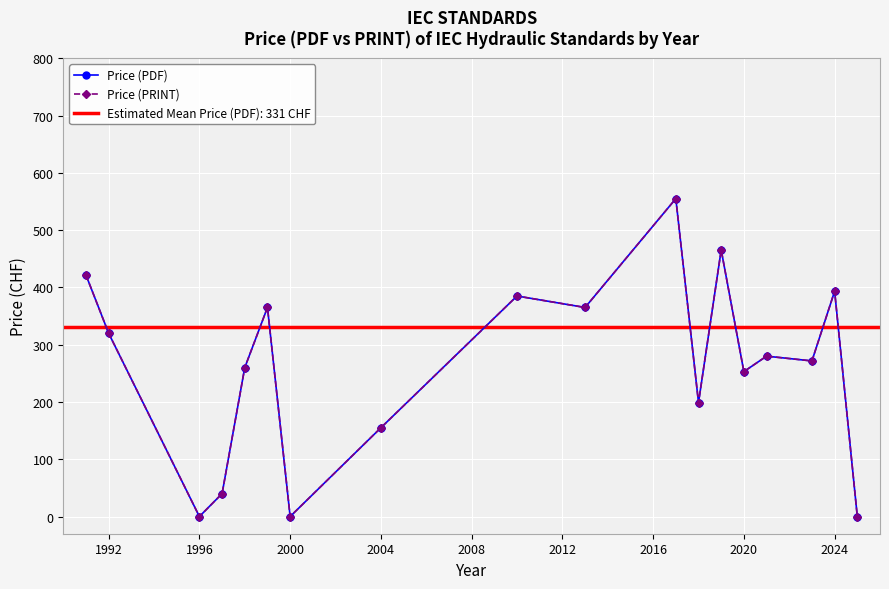

Reading left to right, extract all data points from this chart.

Price (PDF): 421.7	320.0	0.0	40.0	260.0	365.0	0.0	155.0	385.0	365.0	555.0	199.0	465.3	253.0	280.0	271.7	393.3	0.0
Price (PRINT): 421.7	320.0	0.0	40.0	260.0	365.0	0.0	155.0	385.0	365.0	555.0	199.0	465.3	253.0	280.0	271.7	393.3	0.0